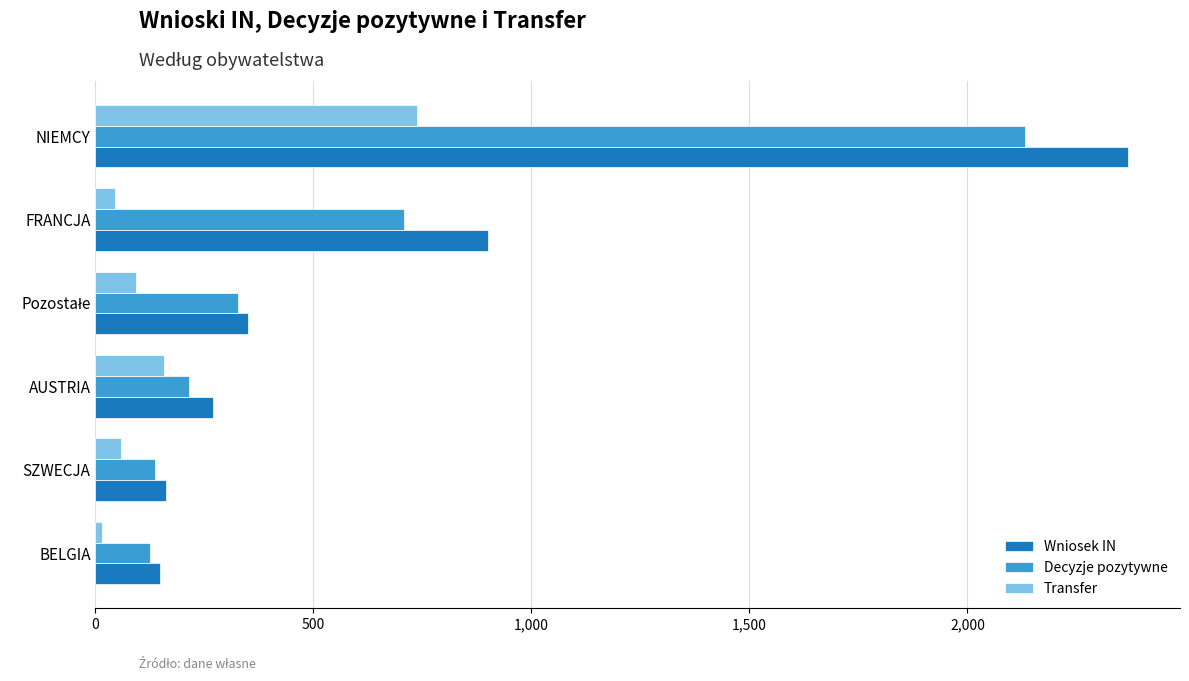

Where is Wniosek IN nearest to the value 1259?

FRANCJA